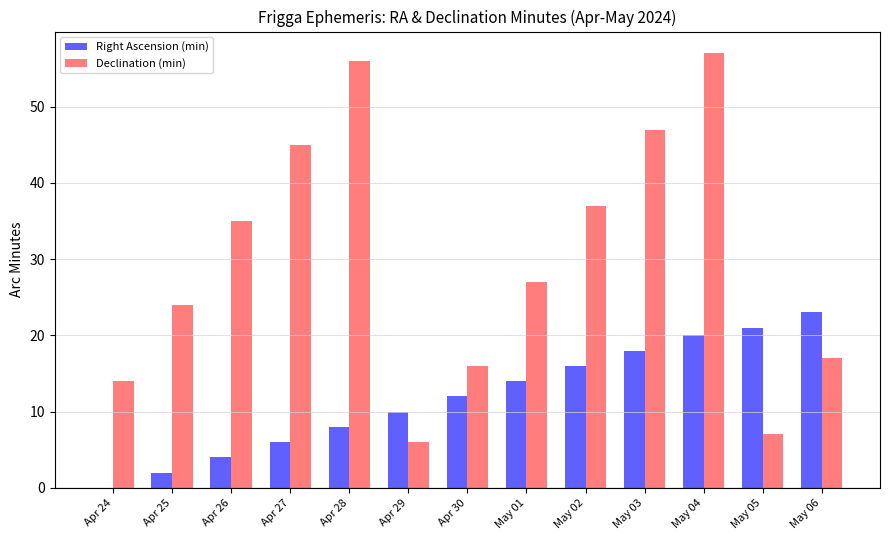

What is the sum of all Right Ascension (min) values?

154